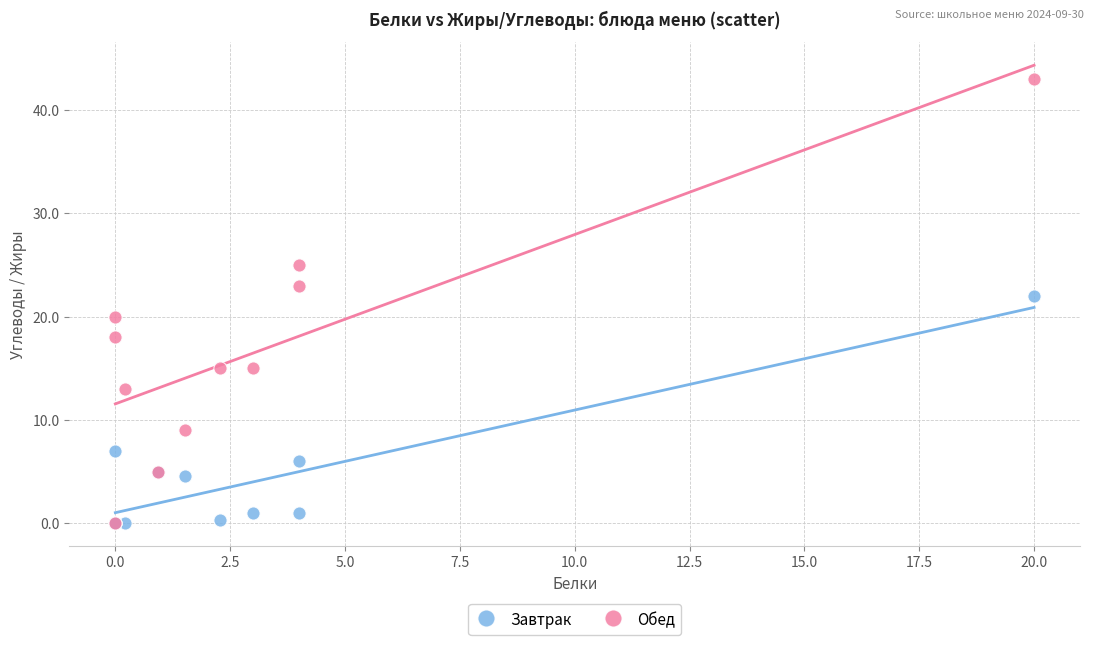

What are all the series names shown in the legend?

Завтрак, Обед